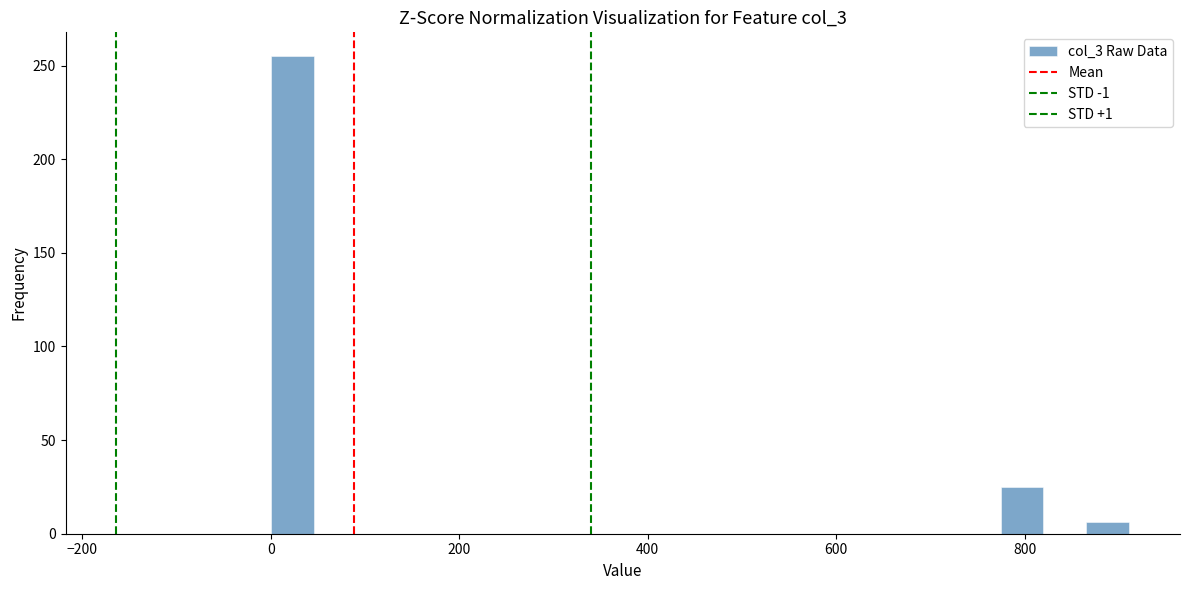

Read against the x-axis, roughly where is the centre of the tallest bar?

20